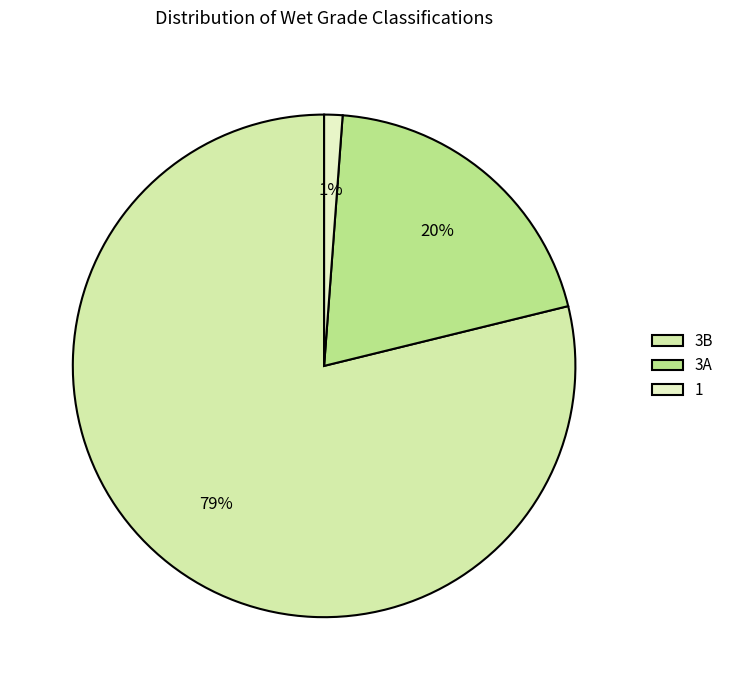

To the nearest percent, what portion does 3A represent?

20%